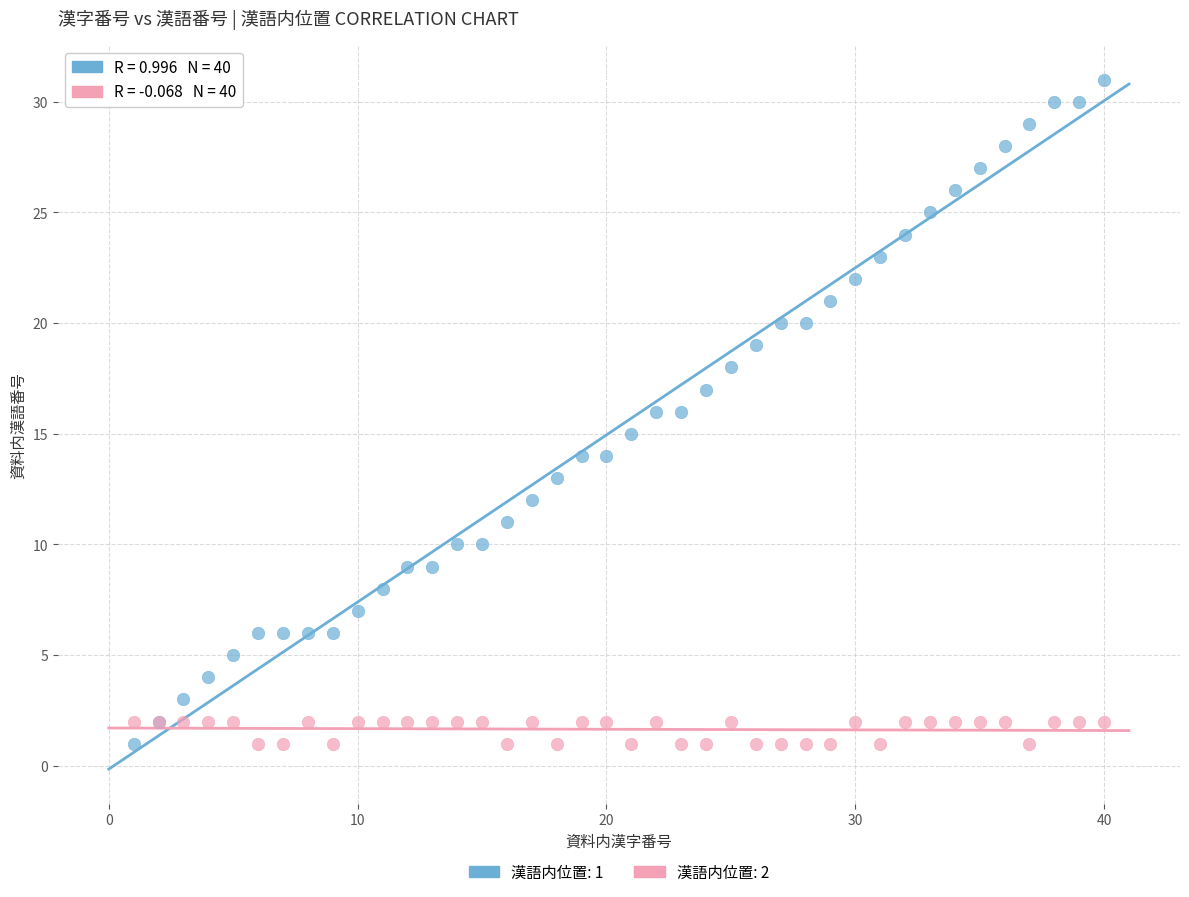

What is the X range (max minus min) for the scatter plot?

39